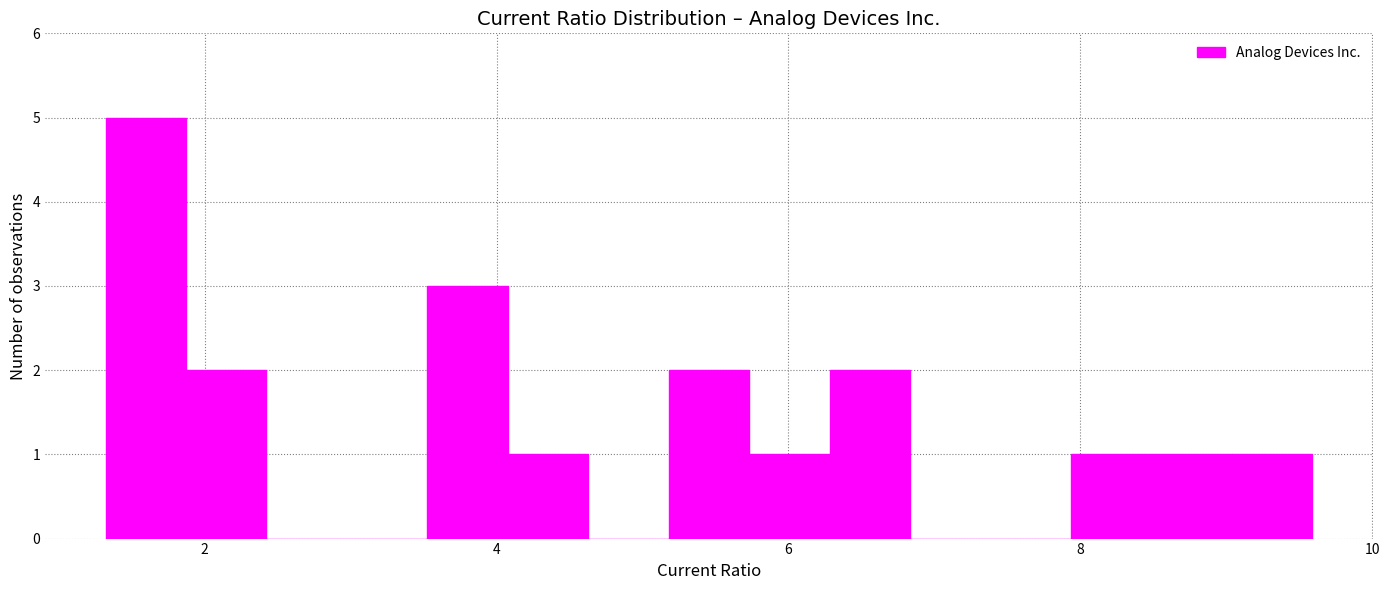

Read against the x-axis, roughly where is the centre of the tallest bar?

1.6